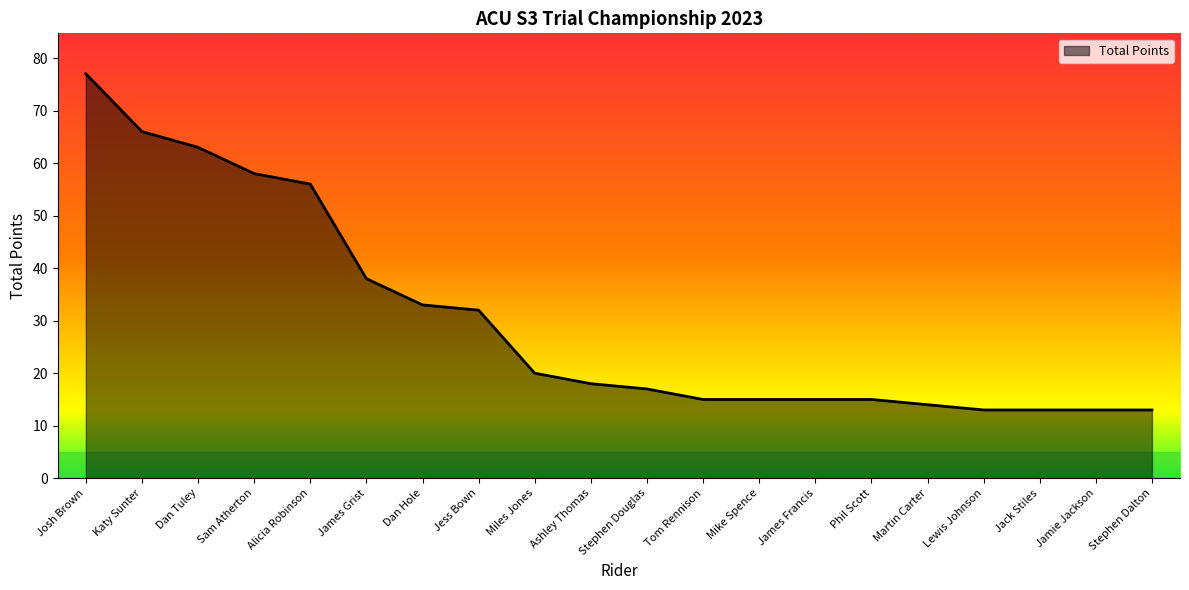

What is the difference between the maximum and minimum values?

64